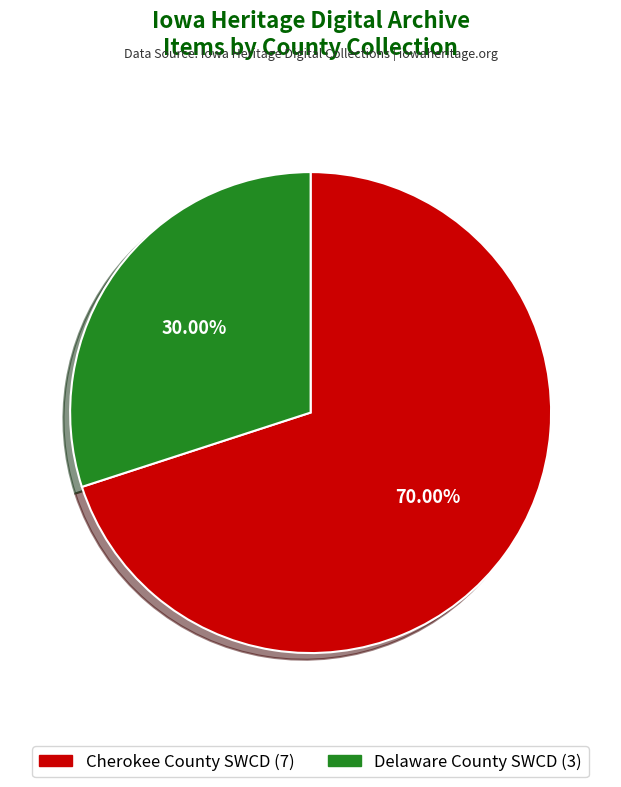

Is there a majority slice in this chart?

Yes